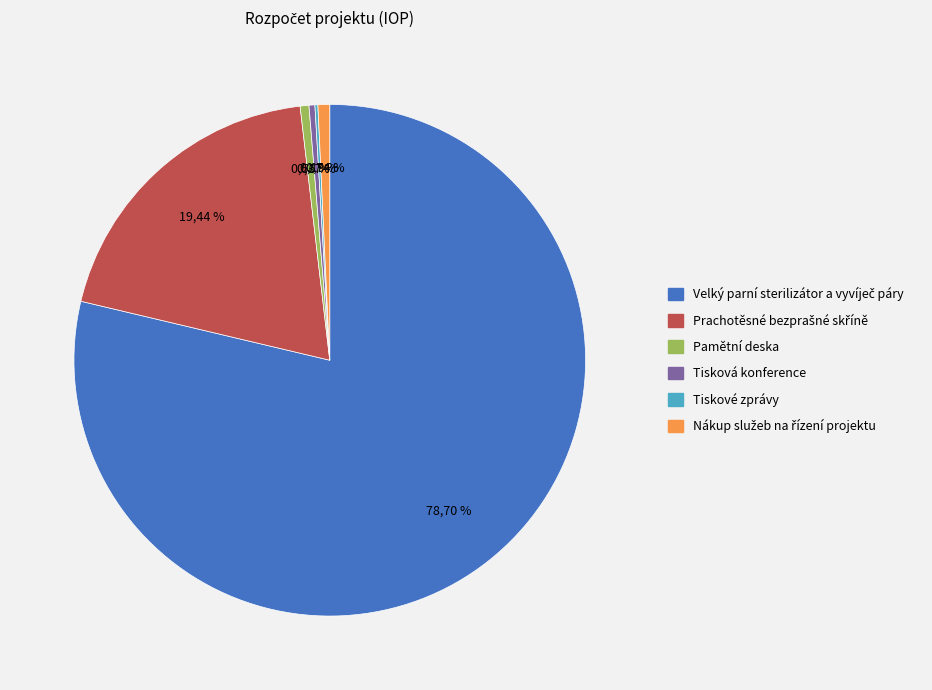

True or false: Pamětní deska accounts for 13% of the total.

False